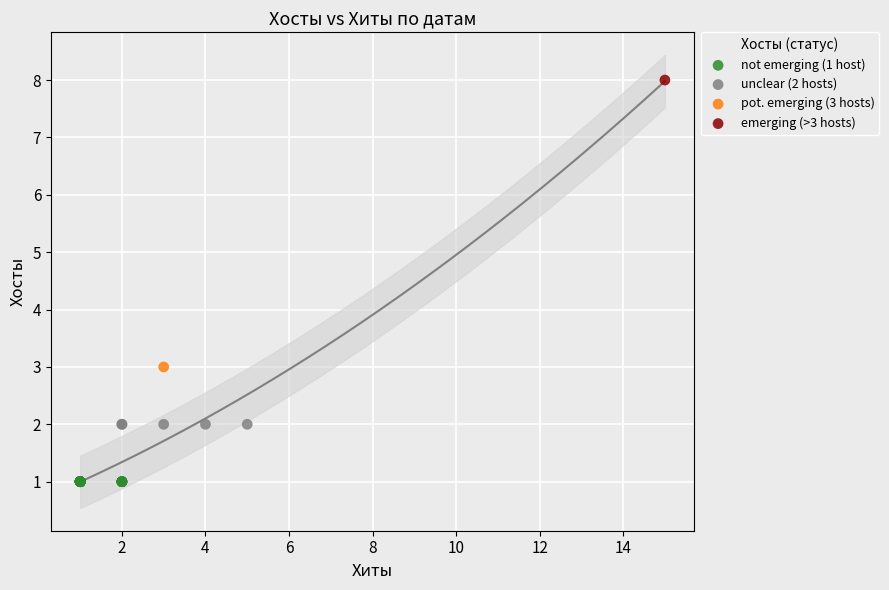

Which series contains the lowest Y value?

not emerging (1 host)